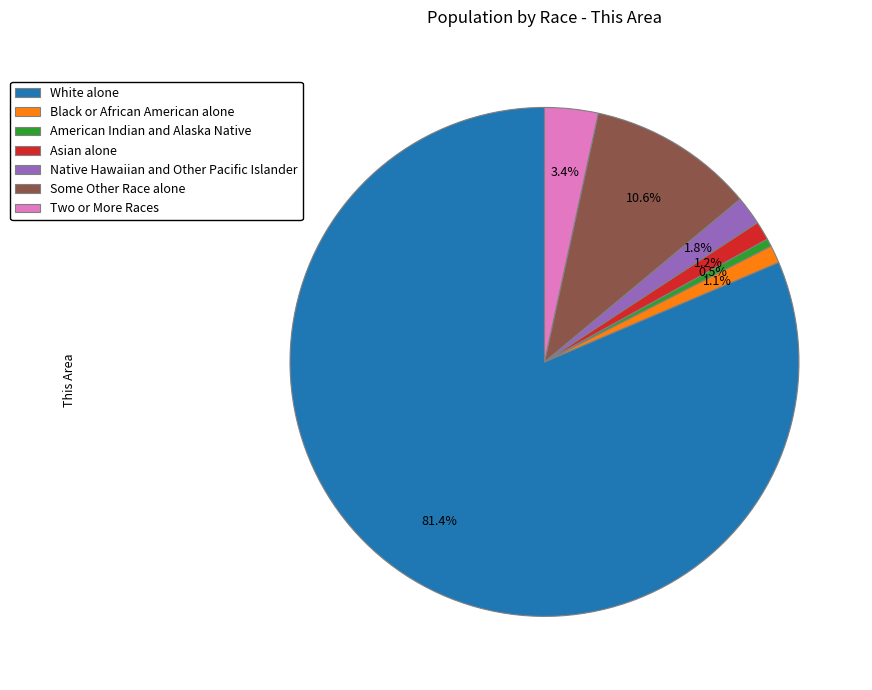

What is the smallest slice in the pie chart?

American Indian and Alaska Native